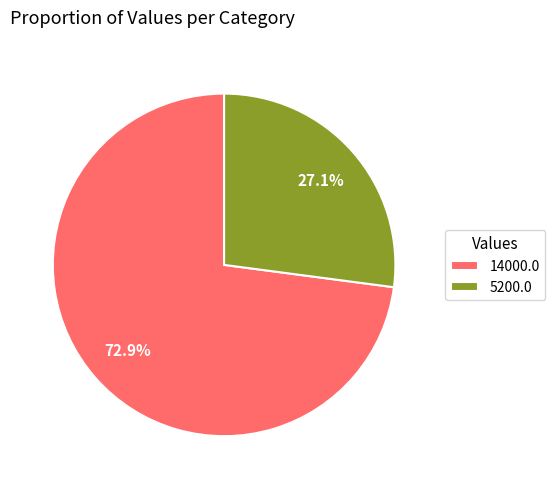

Which slice is the smallest?

5200.0